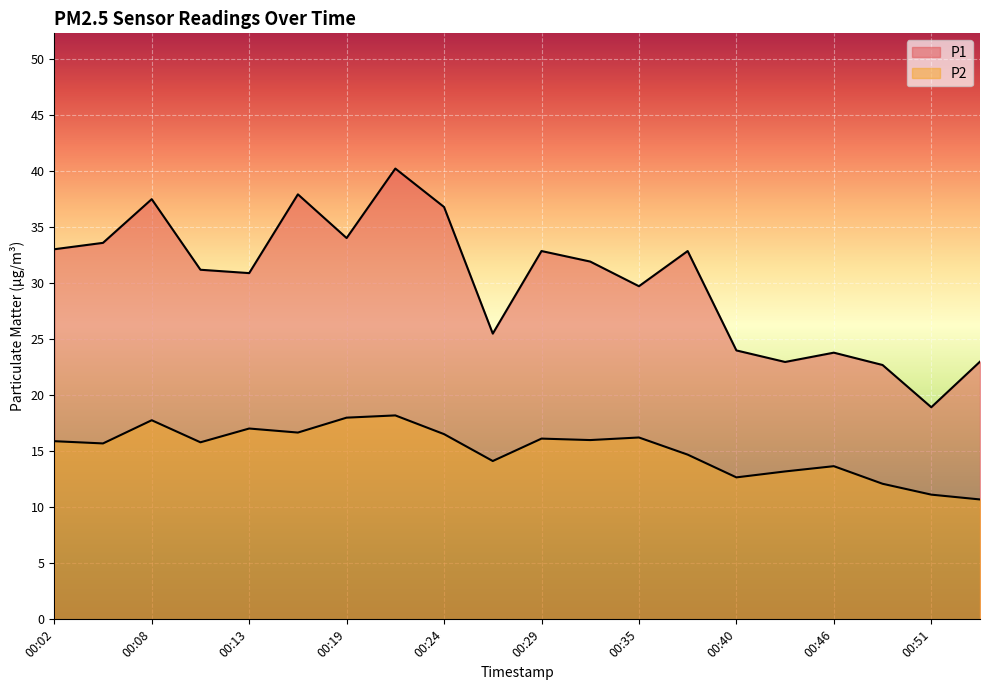

List the labels in order of P1 value, smallest first.

00:51, 00:49, 00:43, 00:54, 00:46, 00:40, 00:27, 00:35, 00:13, 00:10, 00:32, 00:29, 00:38, 00:02, 00:05, 00:19, 00:24, 00:08, 00:16, 00:21